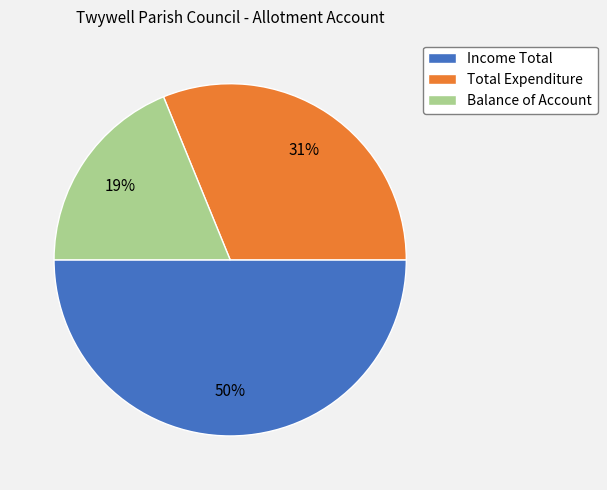

What is the largest slice in the pie chart?

Income Total